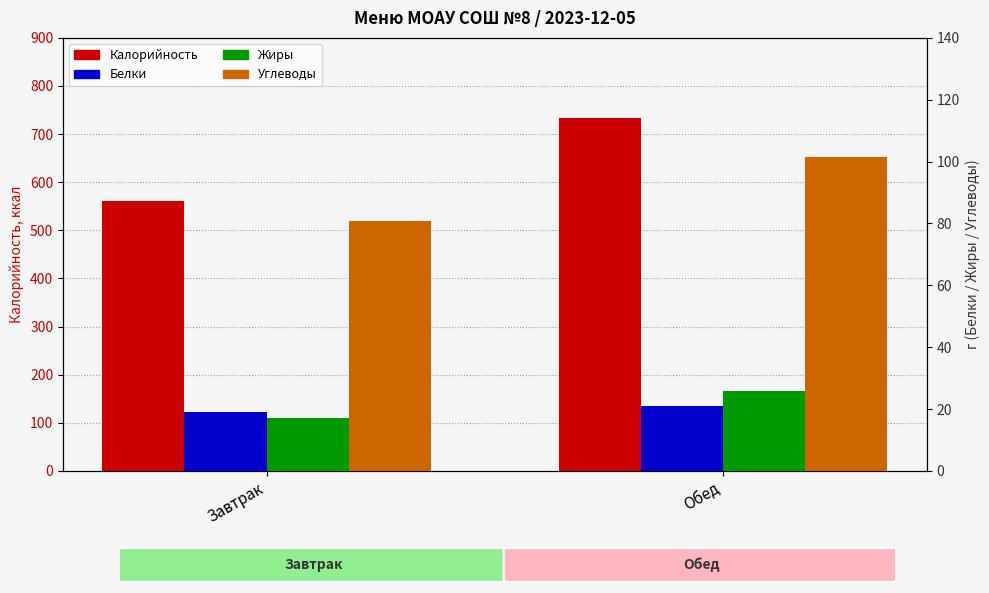

What is the label of the 1st bar from the left?

Завтрак